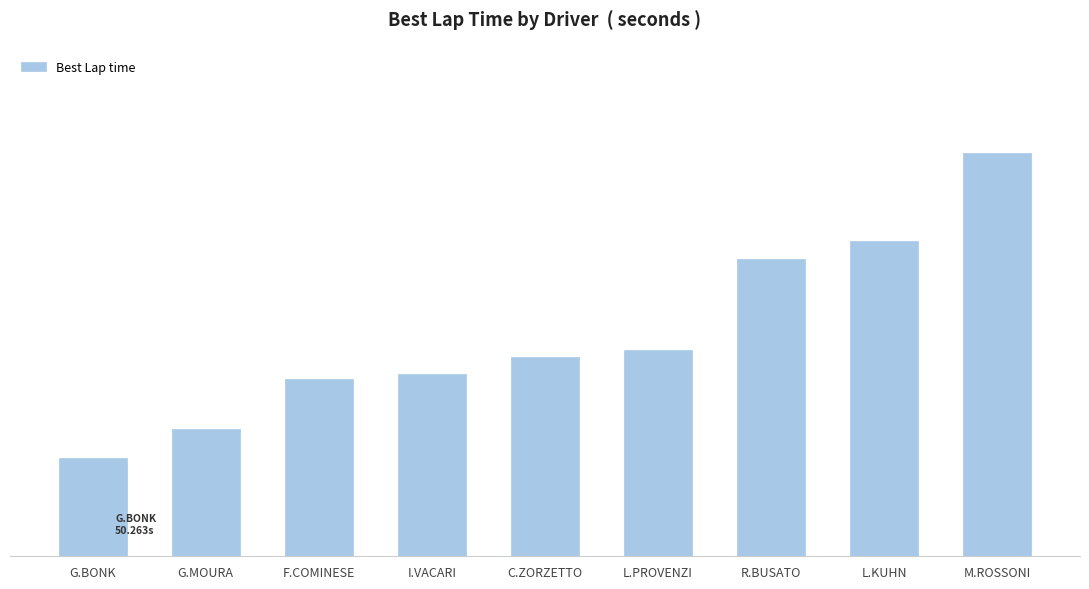

Reading right to left, extract all data points from this chart.

M.ROSSONI=54.2	L.KUHN=53.0	R.BUSATO=52.8	L.PROVENZI=51.6	C.ZORZETTO=51.6	I.VACARI=51.3	F.COMINESE=51.3	G.MOURA=50.6	G.BONK=50.3